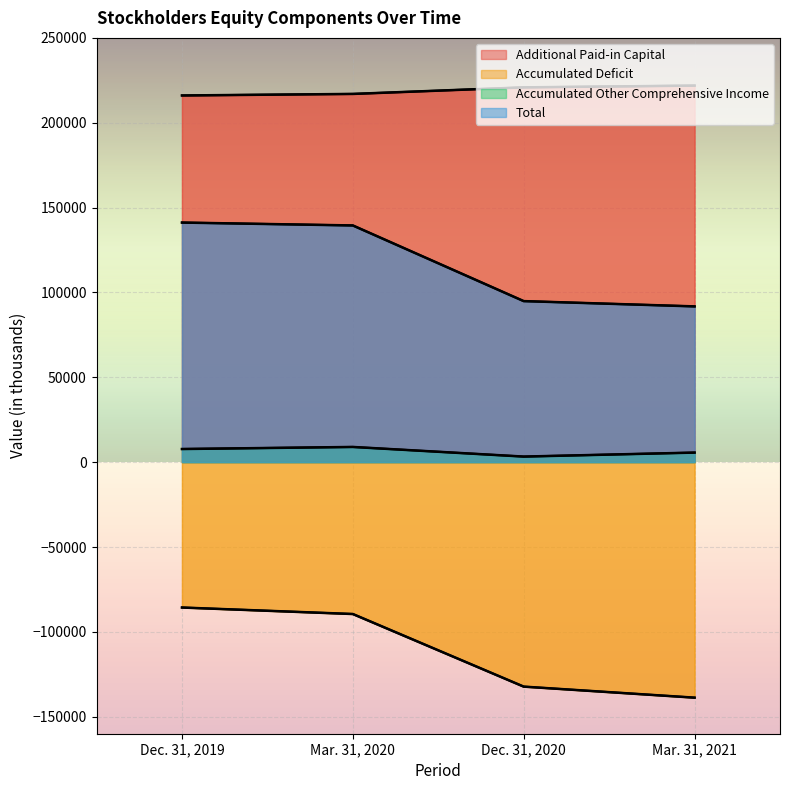

At how many categories does at least one series exceed -107926?

4